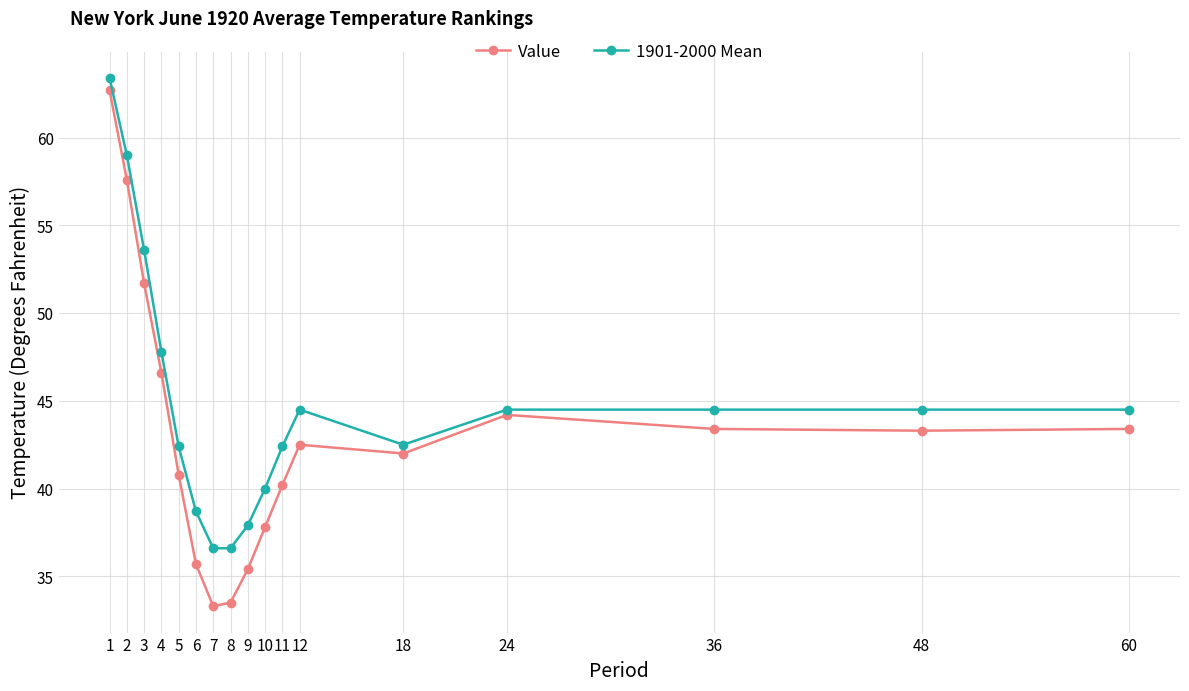

Rank the series by their average value, from lowest to highest.

Value, 1901-2000 Mean